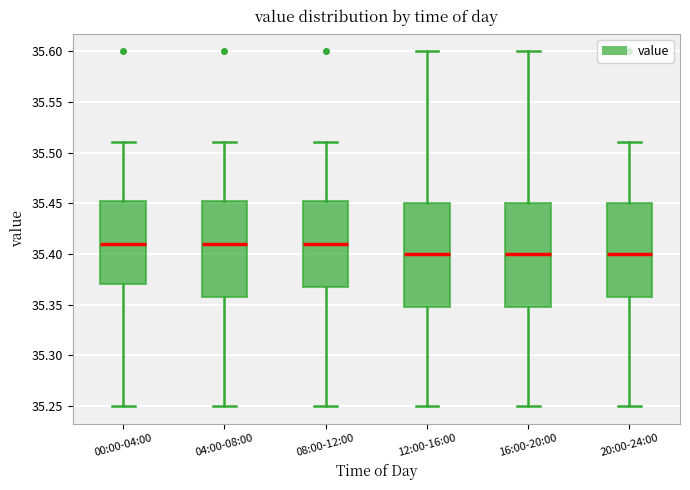

Reading left to right, read every box against the y-axis: the position of its median line, the range the box covers, and the ends of its whiskers. The values are not printed on the chart, so give them approximately, as read against the axis.

00:00-04:00: median 35.410, box 35.370 to 35.455, whiskers 35.250 to 35.510
04:00-08:00: median 35.410, box 35.360 to 35.455, whiskers 35.250 to 35.510
08:00-12:00: median 35.410, box 35.370 to 35.455, whiskers 35.250 to 35.510
12:00-16:00: median 35.400, box 35.350 to 35.450, whiskers 35.250 to 35.600
16:00-20:00: median 35.400, box 35.350 to 35.450, whiskers 35.250 to 35.600
20:00-24:00: median 35.400, box 35.360 to 35.450, whiskers 35.250 to 35.510